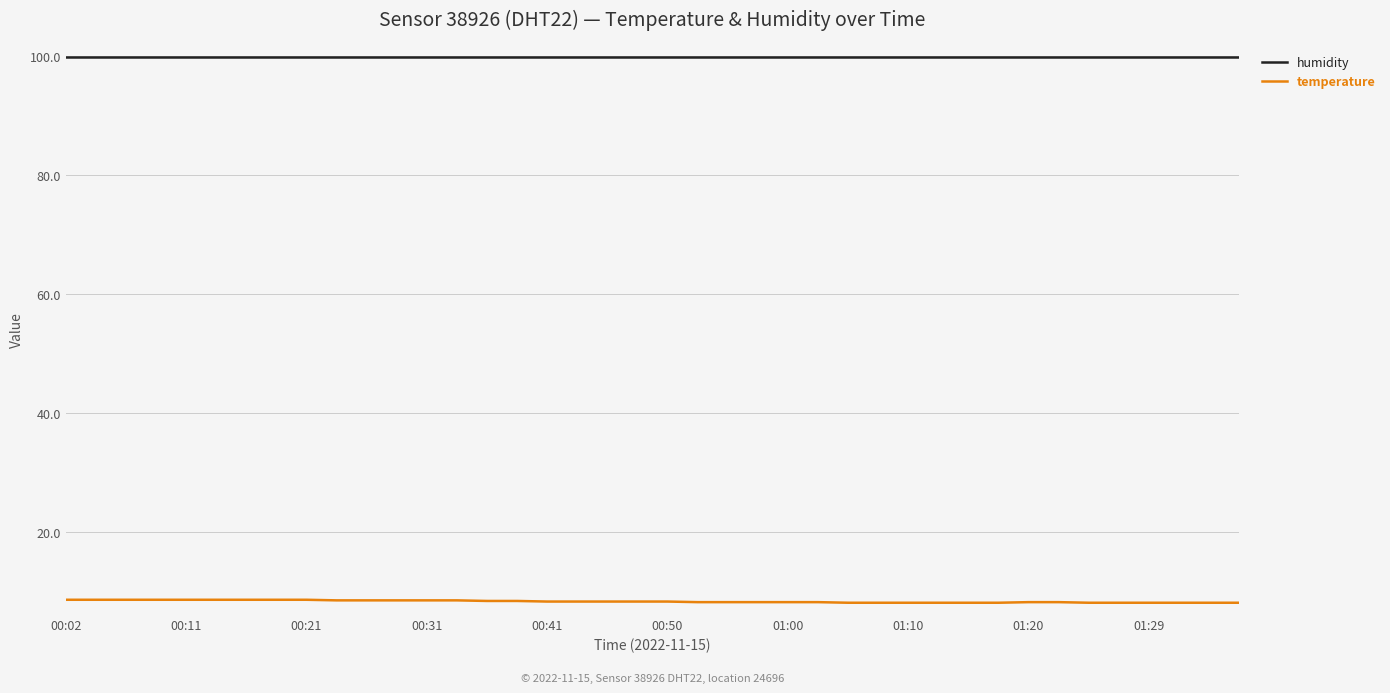

List the series in order of their overall mean, lowest first.

temperature, humidity